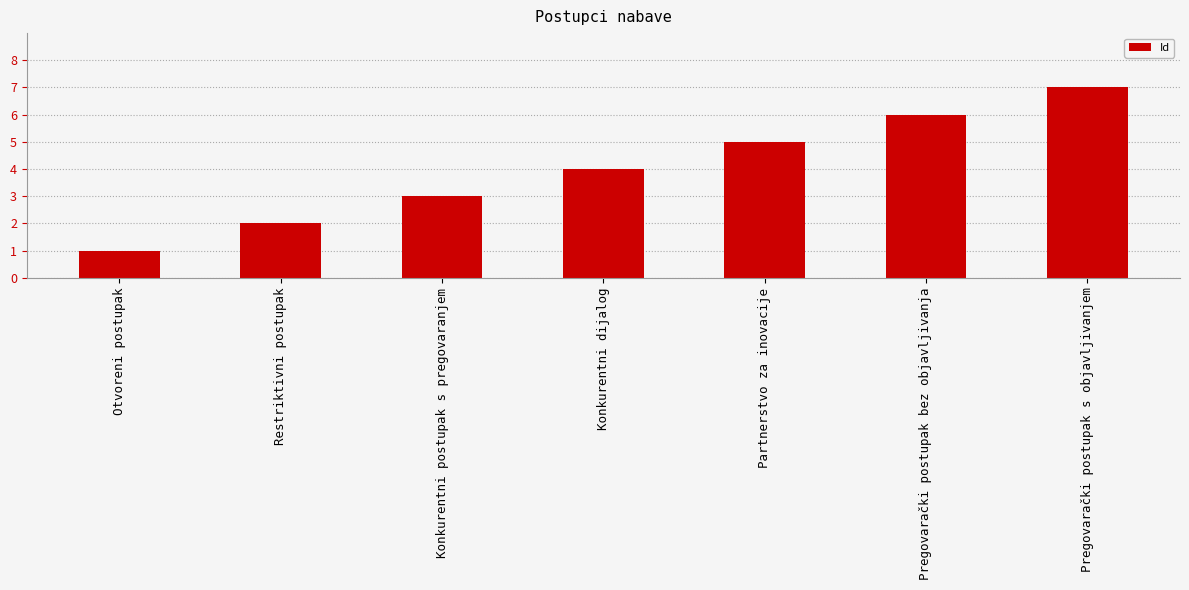

At which category does the chart reach its peak across all series?

Pregovarački postupak s objavljivanjem